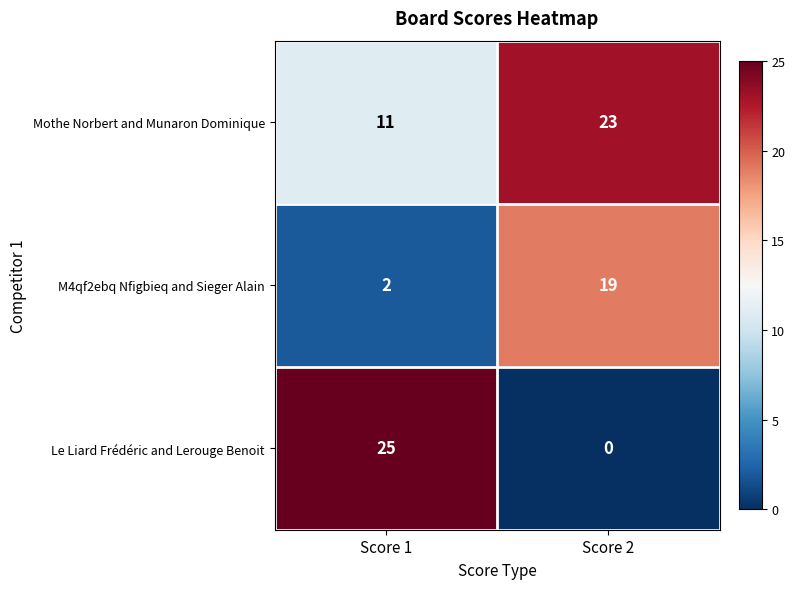

Where is M4qf2ebq Nfigbieq and Sieger Alain nearest to the value 10?

Score 1